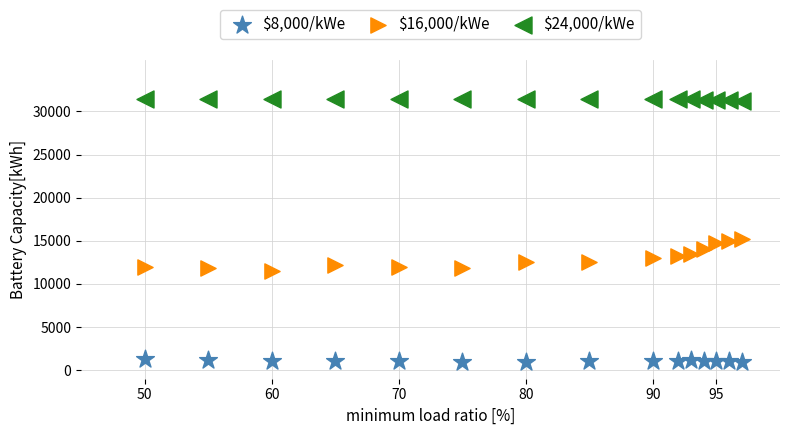

Which series has the widest spread of Y values?

$16,000/kWe